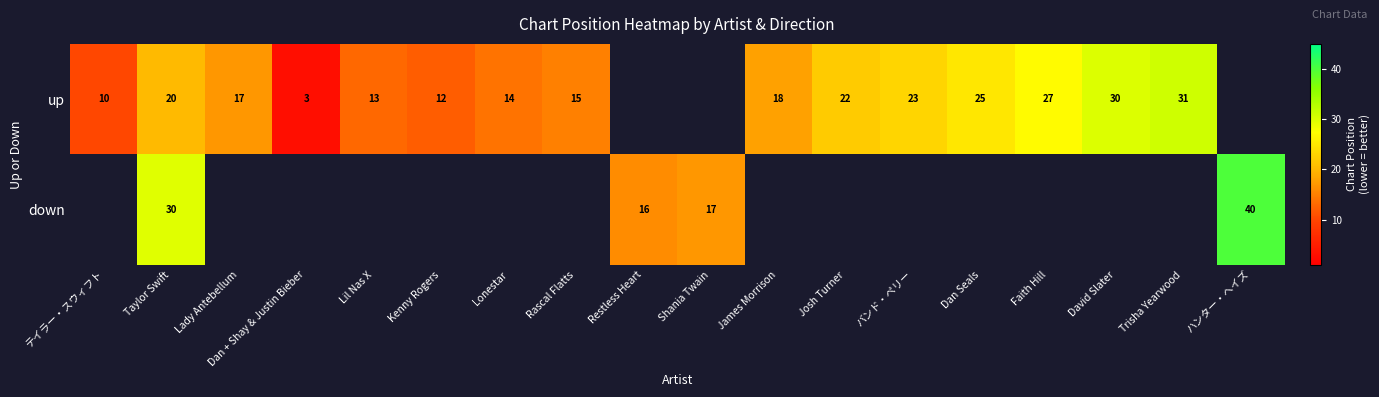

Is the value of up at Trisha Yearwood greater than the value of down at Restless Heart?

Yes